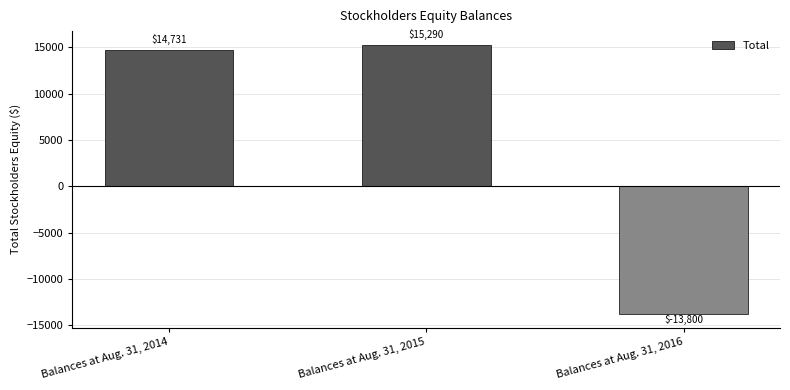

Reading right to left, what are all the values shown in this chart?

-13800	15290	14731